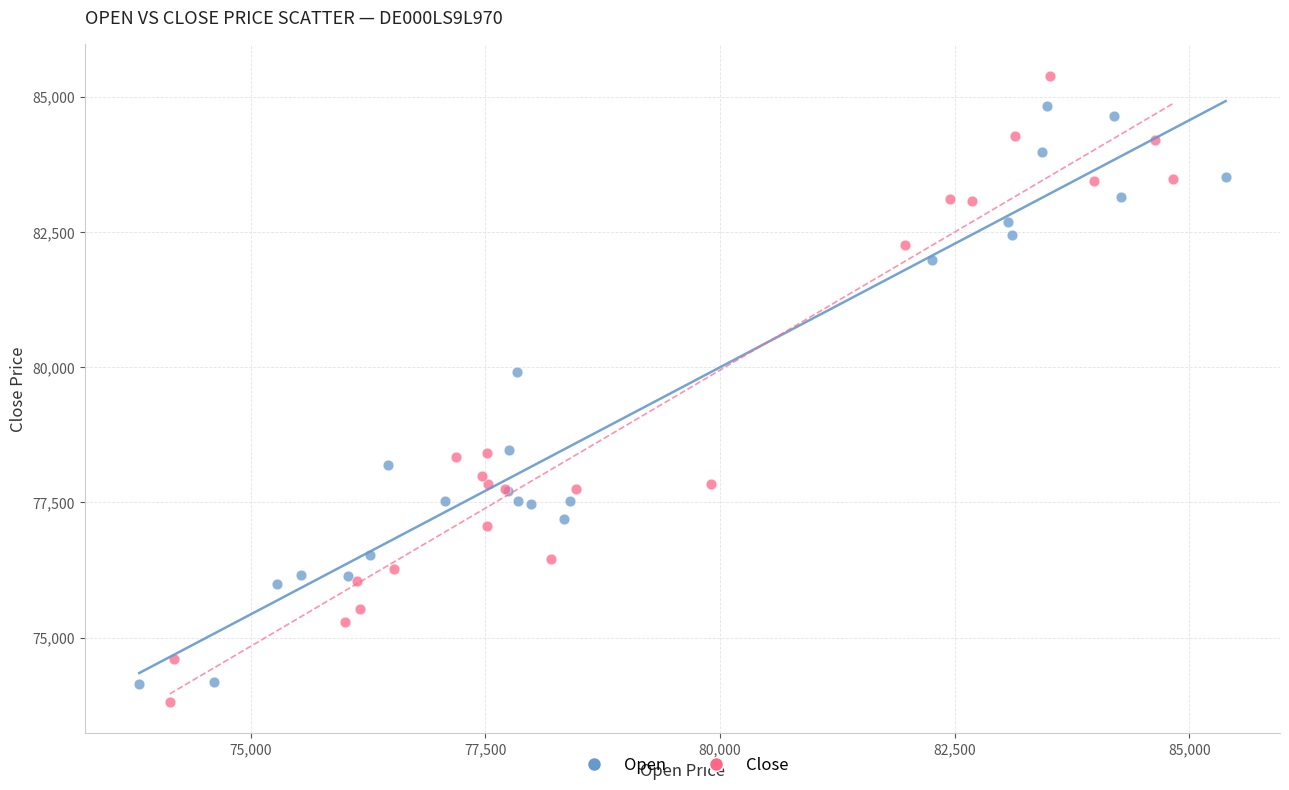

What are all the series names shown in the legend?

Open, Close